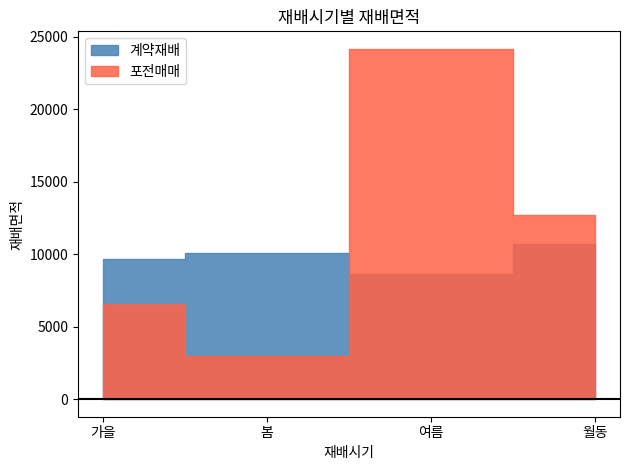

What is the difference between the highest and lowest values at 봄?

7083